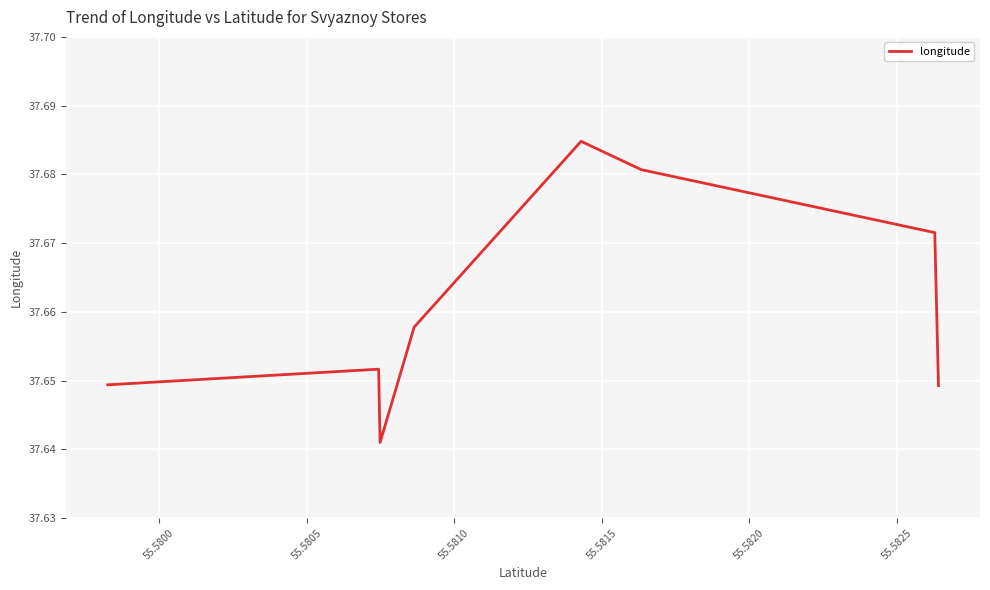

What is the greatest value displayed?

37.7